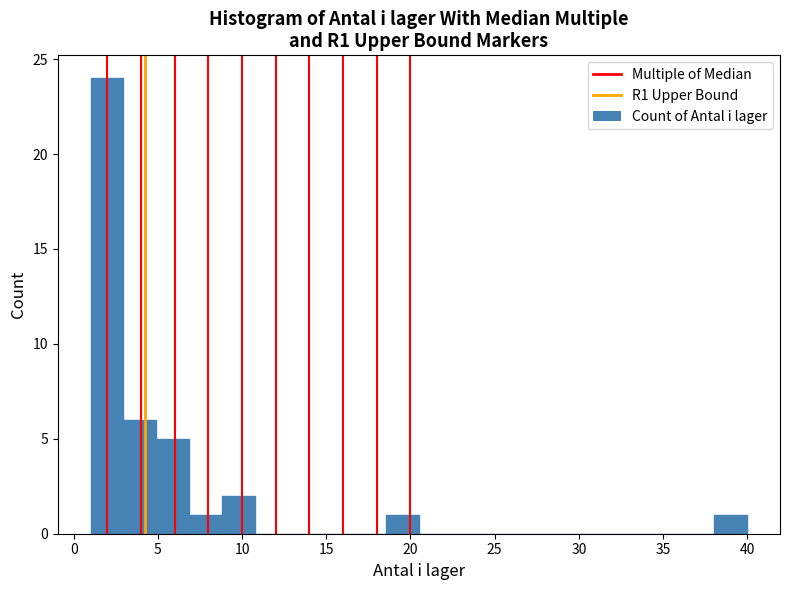

Read against the x-axis, roughly where is the centre of the tallest bar?

2.0